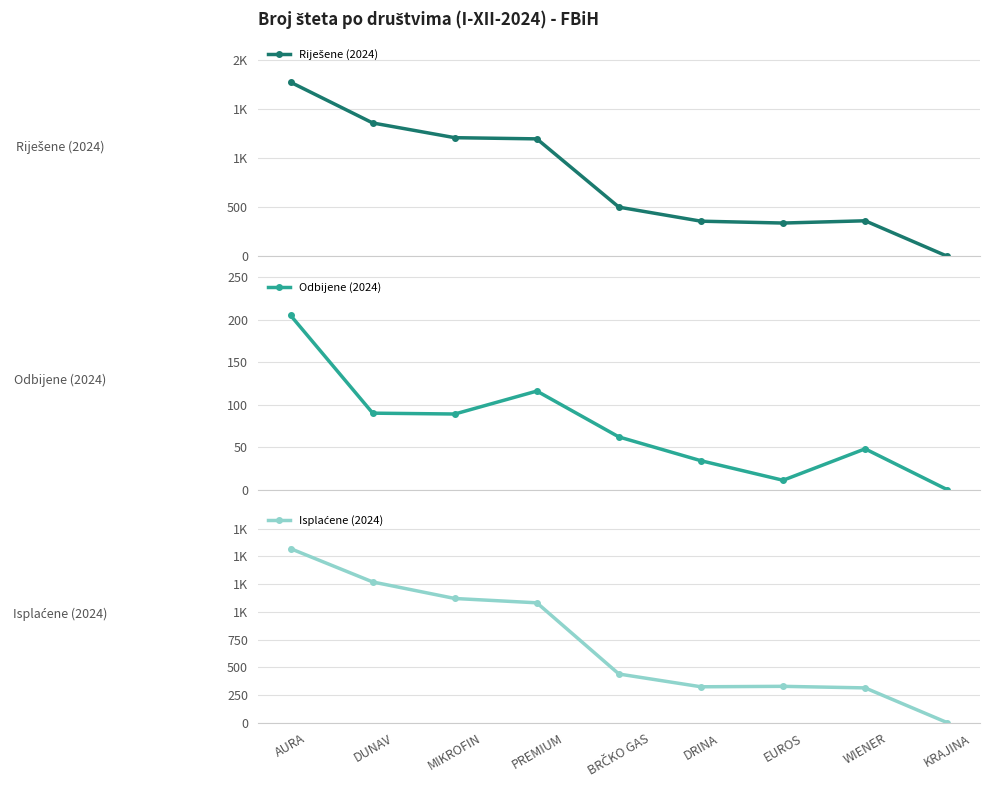

What position from the right is BRČKO GAS?

5